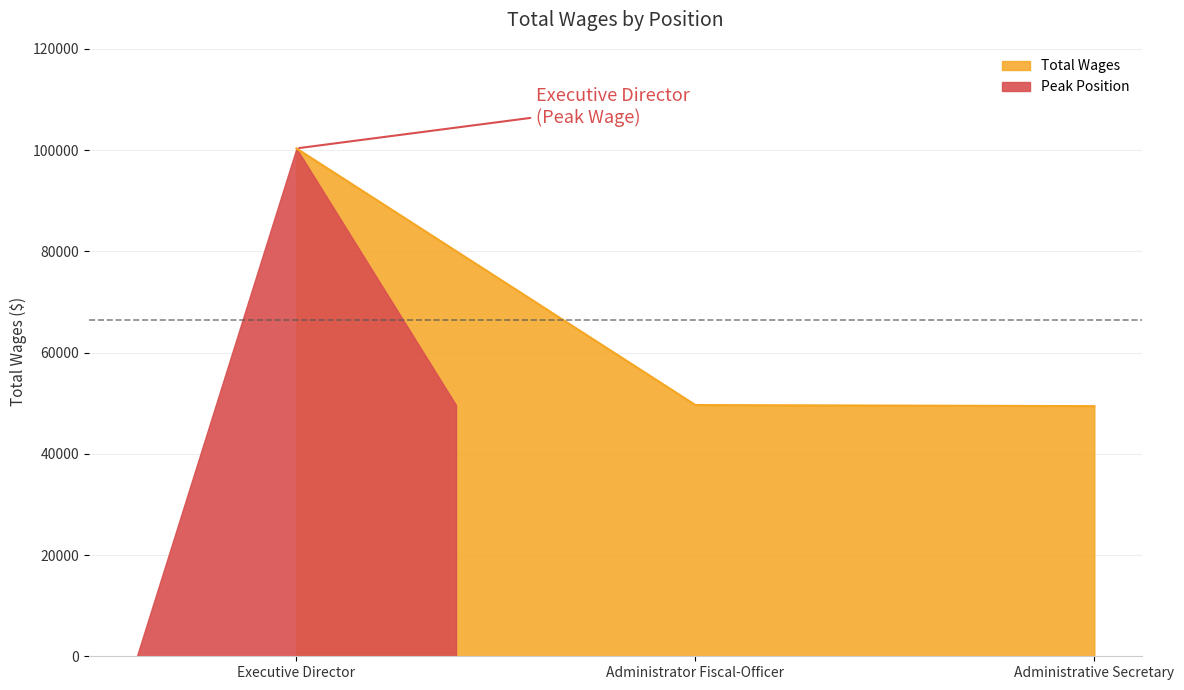

Reading left to right, what are all the values shown in this chart?

100355	49646	49427